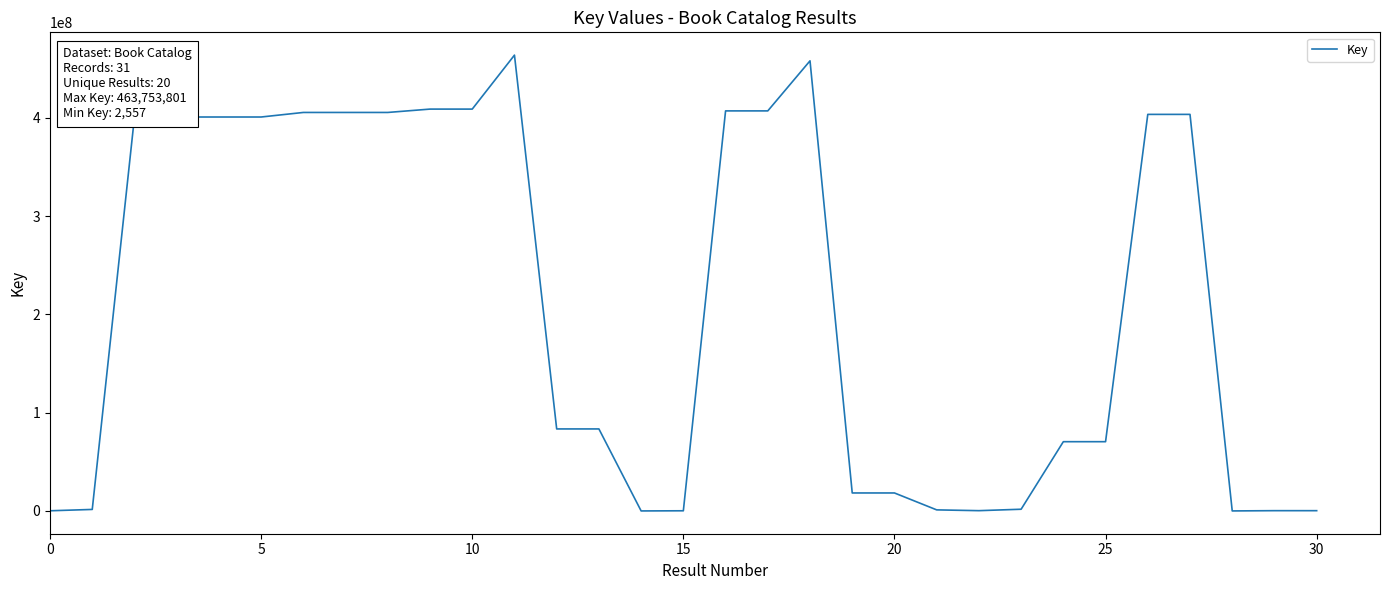

What is the maximum value shown in the chart?

463753801